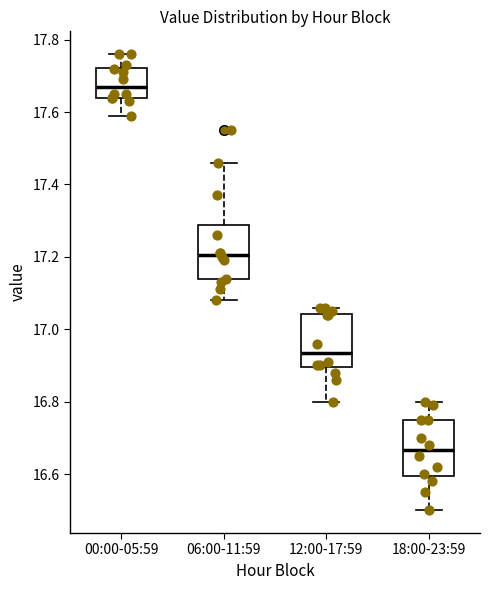

Which box's median line is the lowest?

18:00-23:59